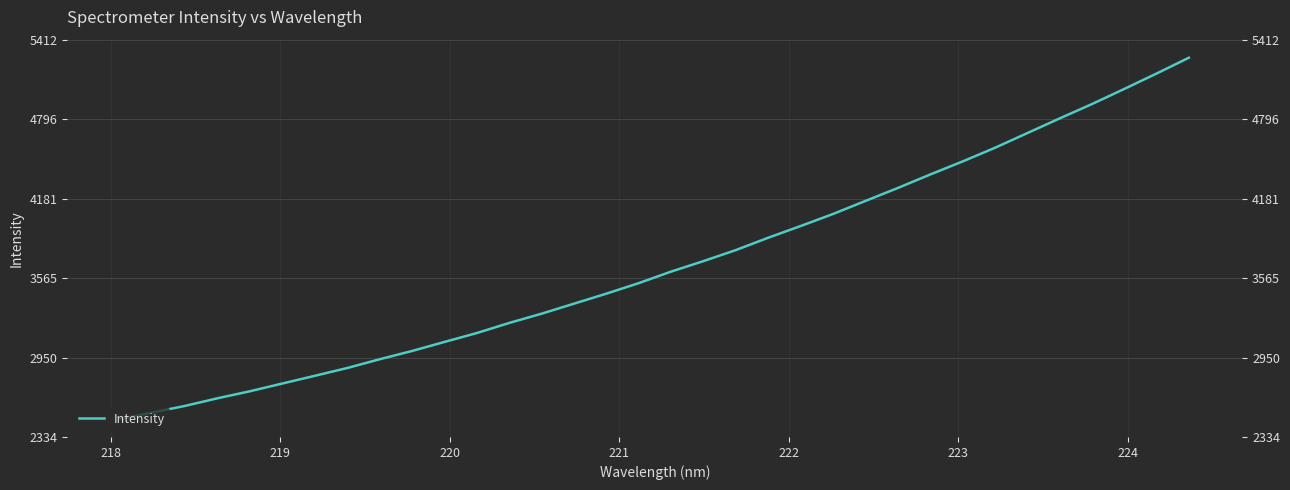

Reading right to left, transcribe all the data shown in this chart.

5272.1	5149.6	5030.1	4912.8	4801.6	4687.8	4574.1	4468.3	4367.4	4263.0	4162.8	4061.9	3968.7	3878.2	3782.5	3697.0	3615.8	3526.4	3444.9	3367.3	3289.7	3217.9	3139.8	3070.8	3000.7	2936.6	2868.8	2808.5	2748.8	2688.8	2634.5	2575.5	2524.4	2473.9